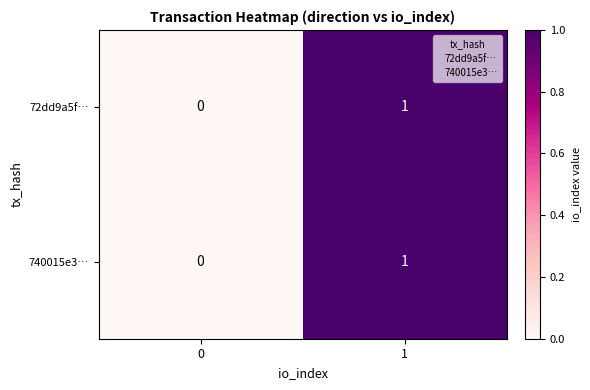

True or false: 72dd9a5f… has a value of 1 at 0.

False